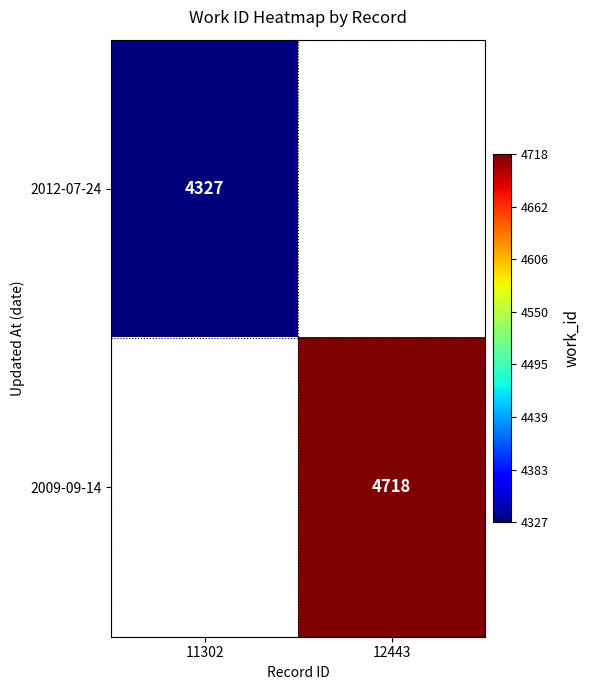

The 2012-07-24 series shows 5979 at 11302. True or false?

False